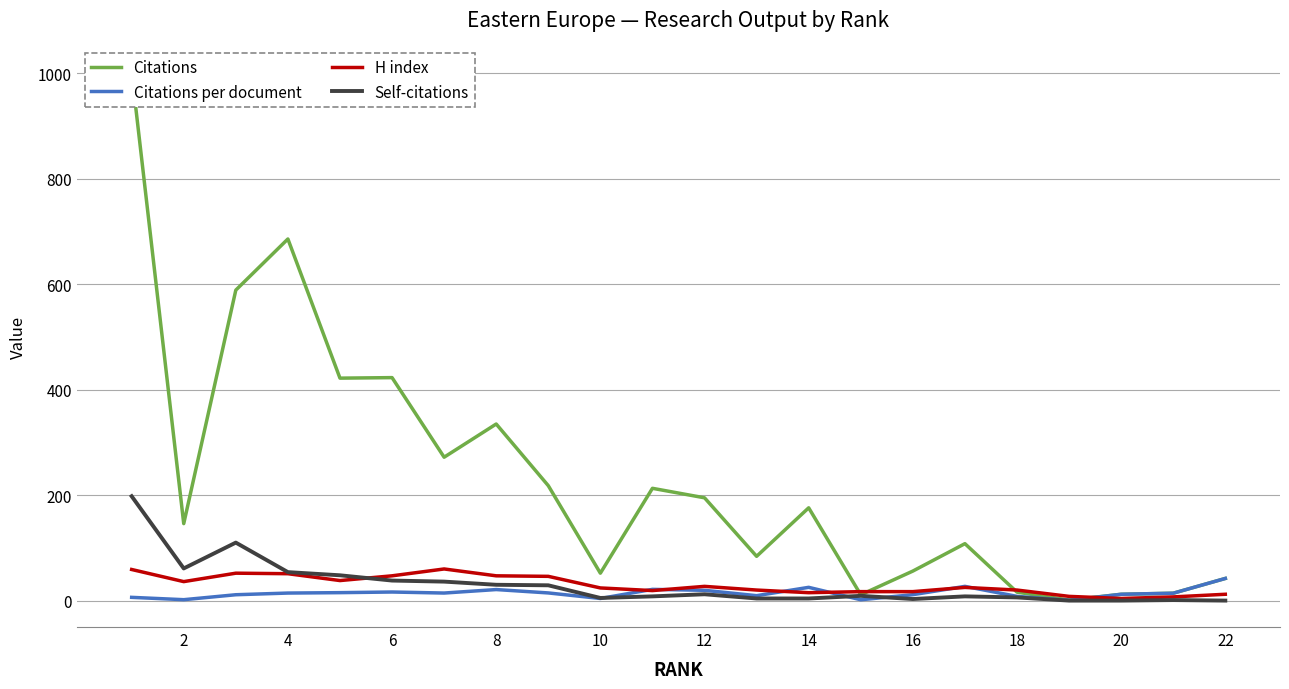

In Citations per document, how many points are higher than both neighbors (excluding endpoints)?

5